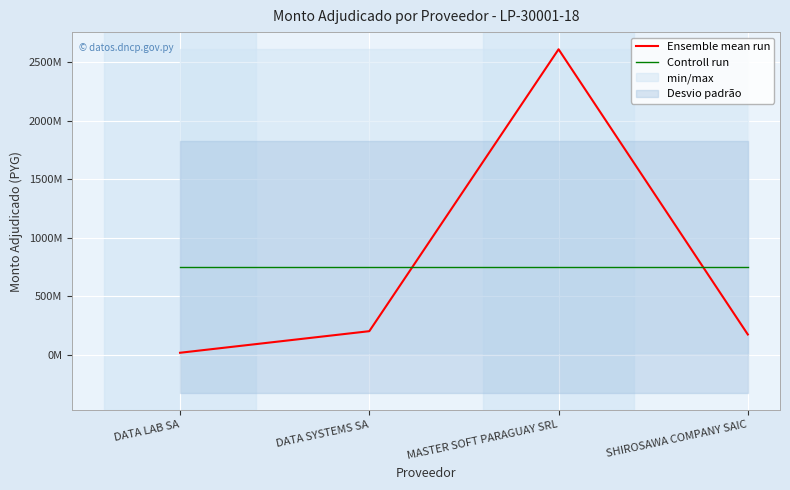

Is it true that Controll run equals 154525761 at MASTER SOFT PARAGUAY SRL?

False